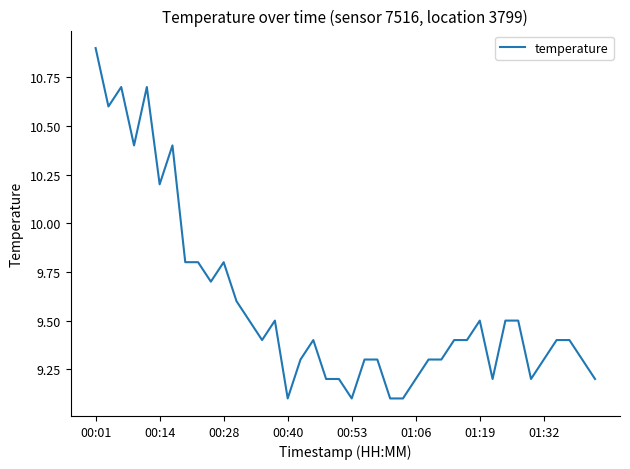

What is the difference between the second highest and minimum values?

1.6